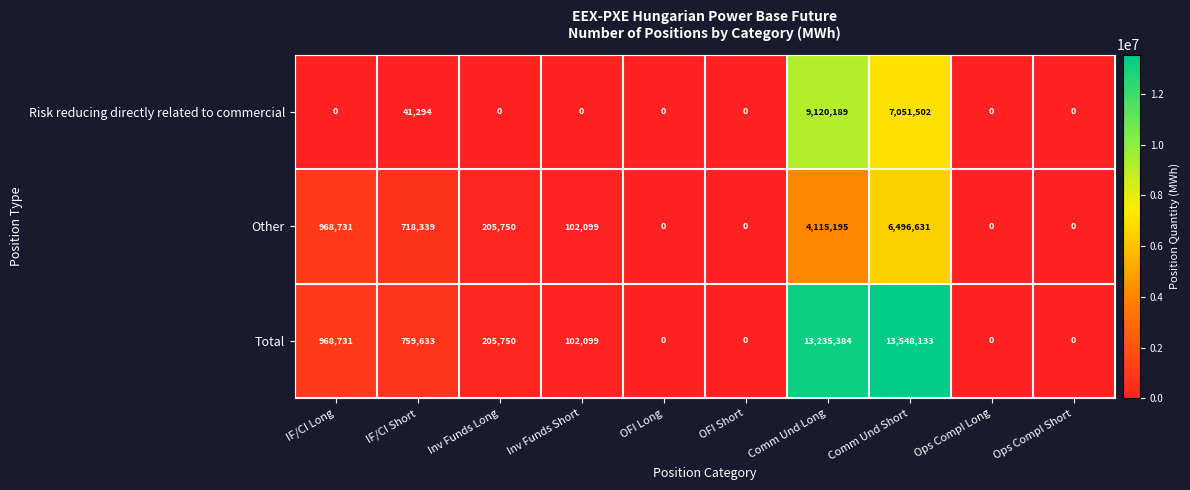

Reading left to right, extract all data points from this chart.

Risk reducing directly related to commercial: IF/CI Long=0	IF/CI Short=41294	Inv Funds Long=0	Inv Funds Short=0	OFI Long=0	OFI Short=0	Comm Und Long=9120189	Comm Und Short=7051502	Ops Compl Long=0	Ops Compl Short=0
Other: IF/CI Long=968731	IF/CI Short=718339	Inv Funds Long=205750	Inv Funds Short=102099	OFI Long=0	OFI Short=0	Comm Und Long=4115195	Comm Und Short=6496631	Ops Compl Long=0	Ops Compl Short=0
Total: IF/CI Long=968731	IF/CI Short=759633	Inv Funds Long=205750	Inv Funds Short=102099	OFI Long=0	OFI Short=0	Comm Und Long=13235384	Comm Und Short=13548133	Ops Compl Long=0	Ops Compl Short=0